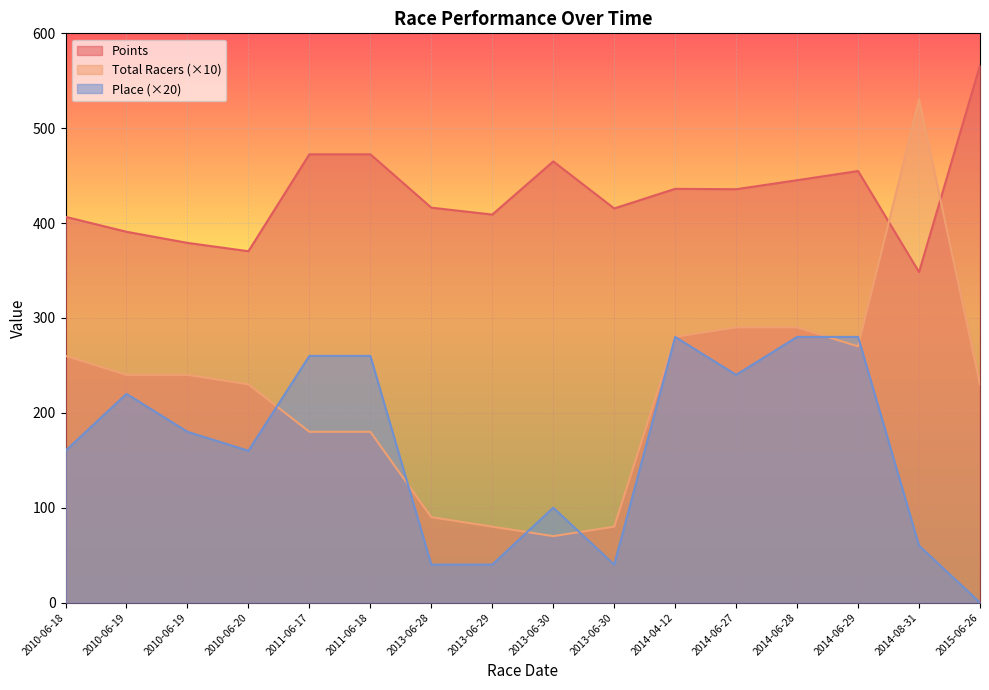

What is the greatest value displayed?

566.2